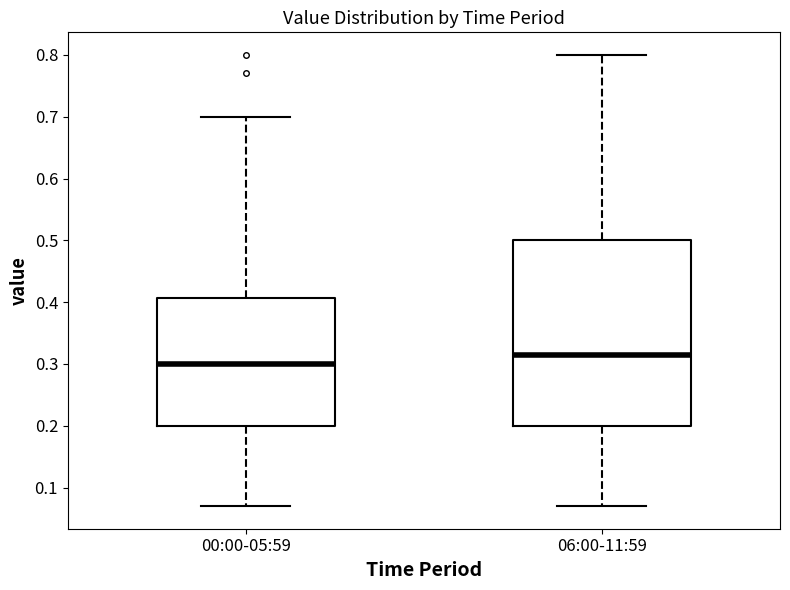

Reading left to right, read every box against the y-axis: the position of its median line, the range the box covers, and the ends of its whiskers. The values are not printed on the chart, so give them approximately, as read against the axis.

00:00-05:59: median 0.30, box 0.20 to 0.41, whiskers 0.07 to 0.70
06:00-11:59: median 0.32, box 0.20 to 0.50, whiskers 0.07 to 0.80